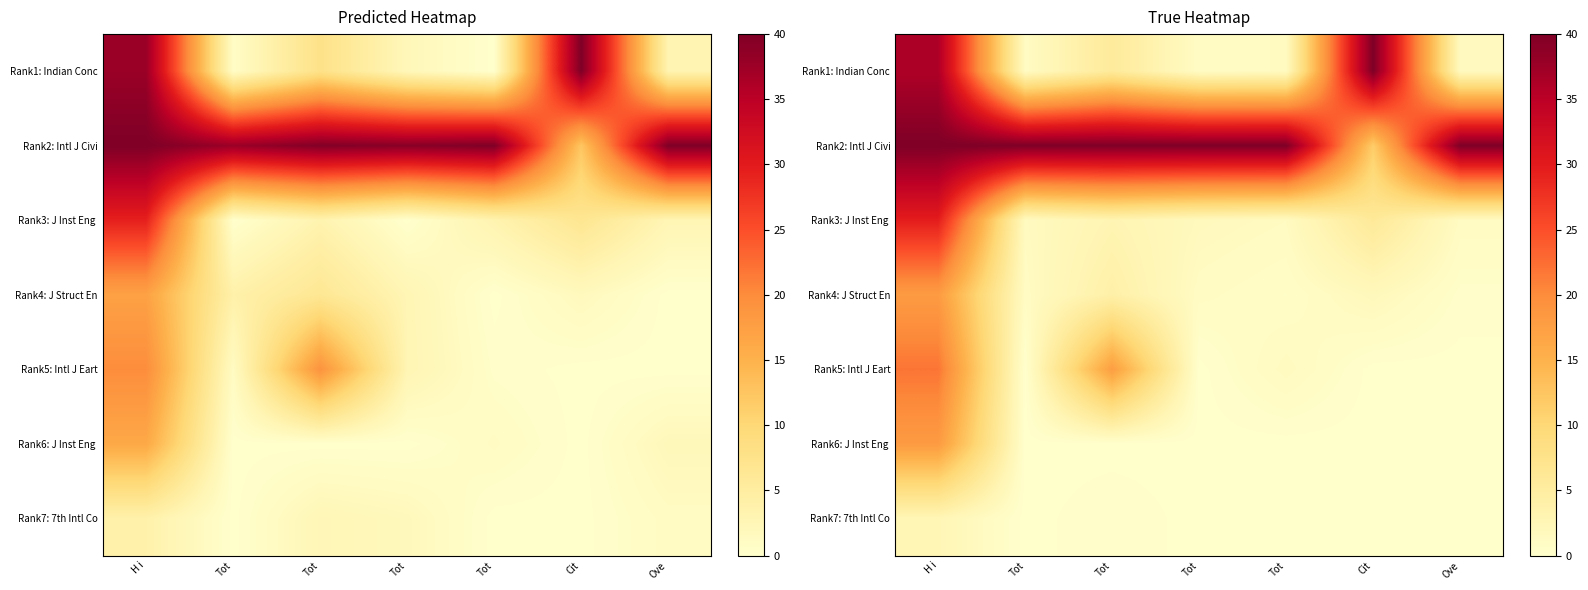

Between Tot and Ove, which is larger?

Ove